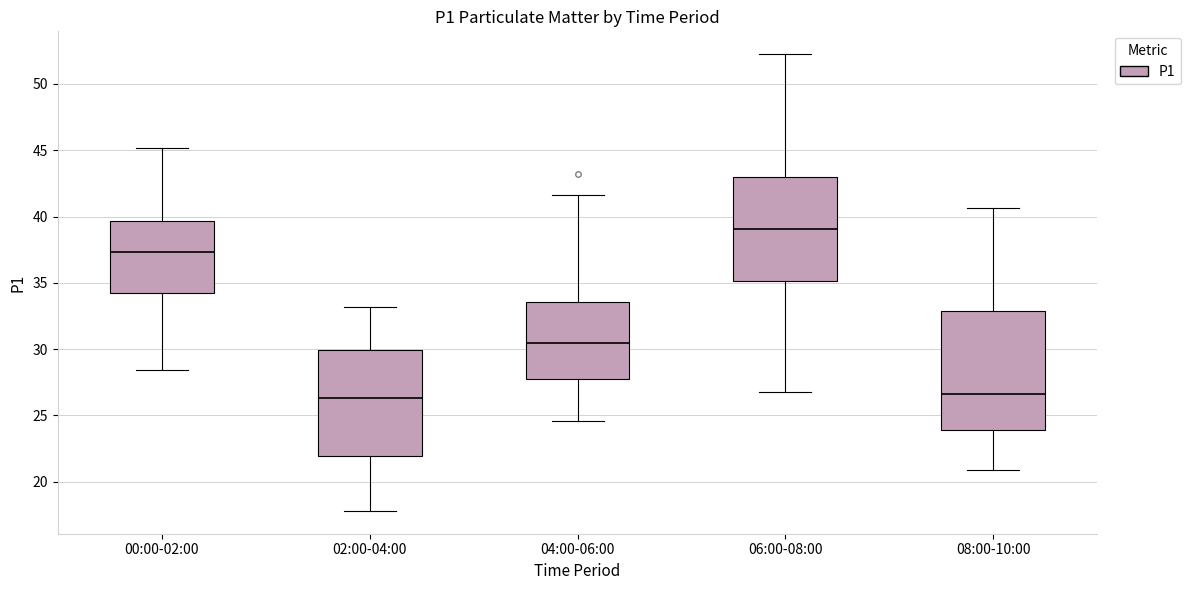

Where does the upper whisker of the box for 02:00-04:00 end on the y-axis? The values are not printed on the chart, so give them approximately, as read against the axis.

33.0